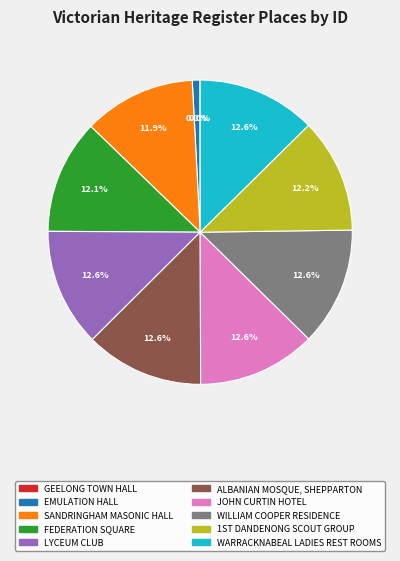

Approximately how many times larger is the value at WARRACKNABEAL LADIES REST ROOMS compared to EMULATION HALL?

15.7